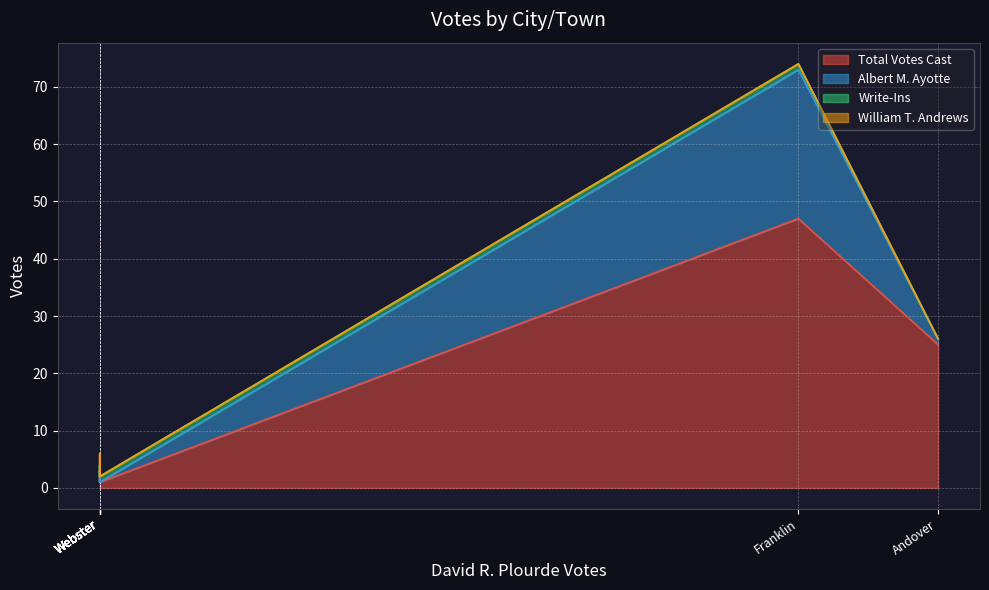

Does the chart display data point markers on the line(s)?

No